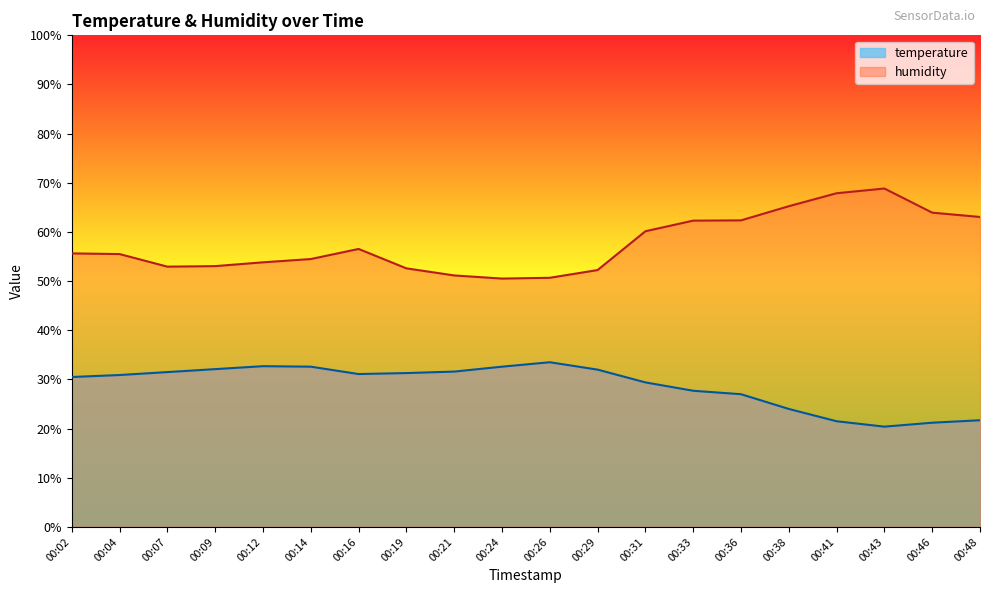

What is the value of the humidity point at the 17th from the left?

67.9